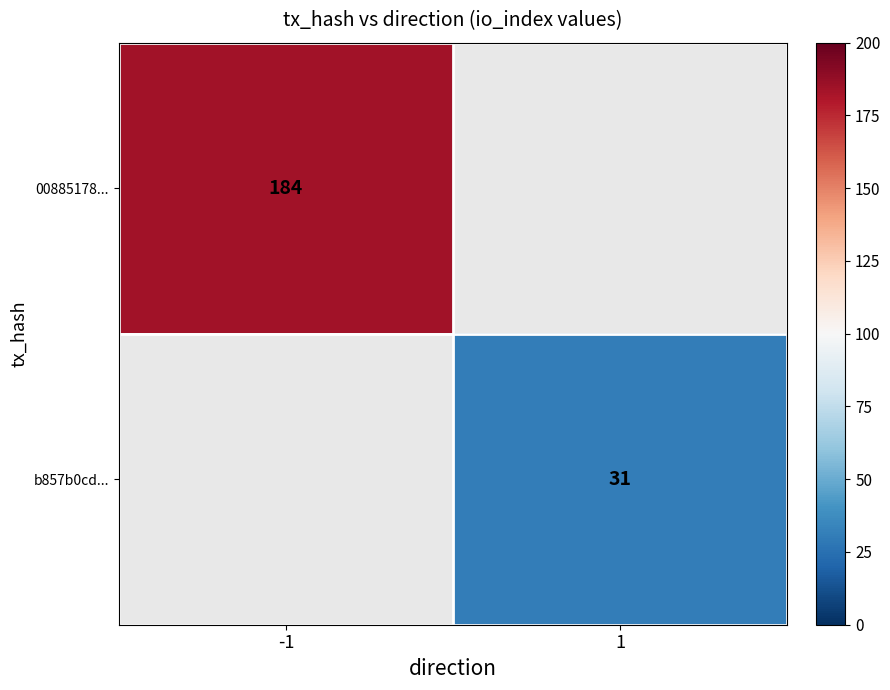

Is it true that b857b0cd... equals 55 at 1?

False